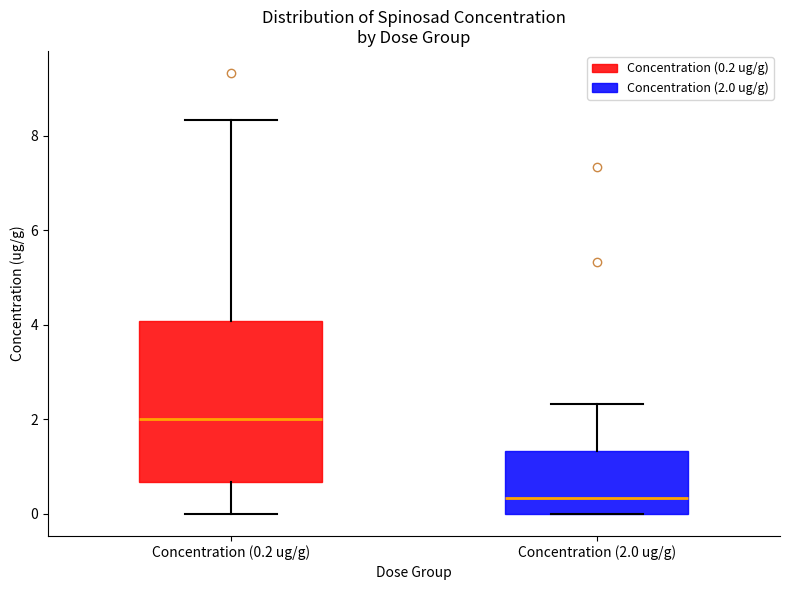

Comparing the boxes themselves (not the whiskers), which one is the tallest?

Concentration (0.2 ug/g)